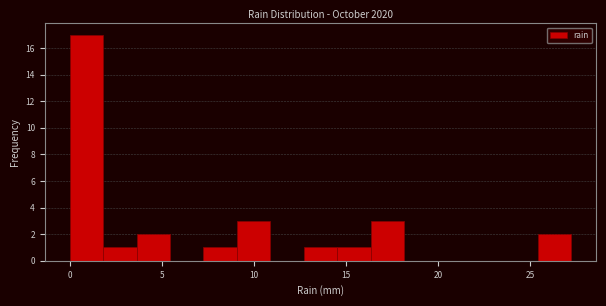

Around what value on the x-axis is the tallest bar? Give the approximate position of its centre, as read against the axis.

1.0